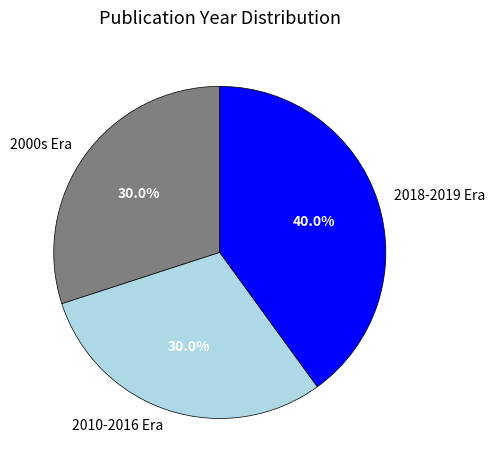

Which has a higher value, 2018-2019 Era or 2010-2016 Era?

2018-2019 Era